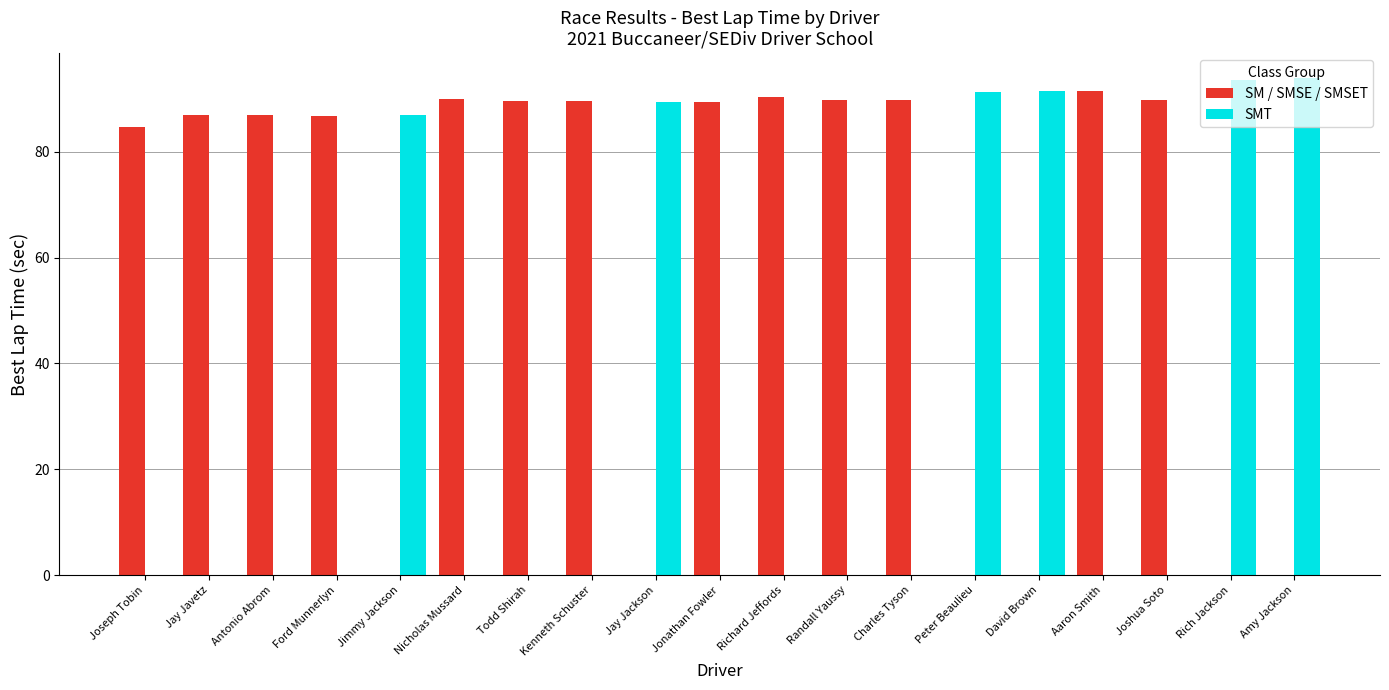

The value of SMT at Joseph Tobin is 44.4. True or false?

False